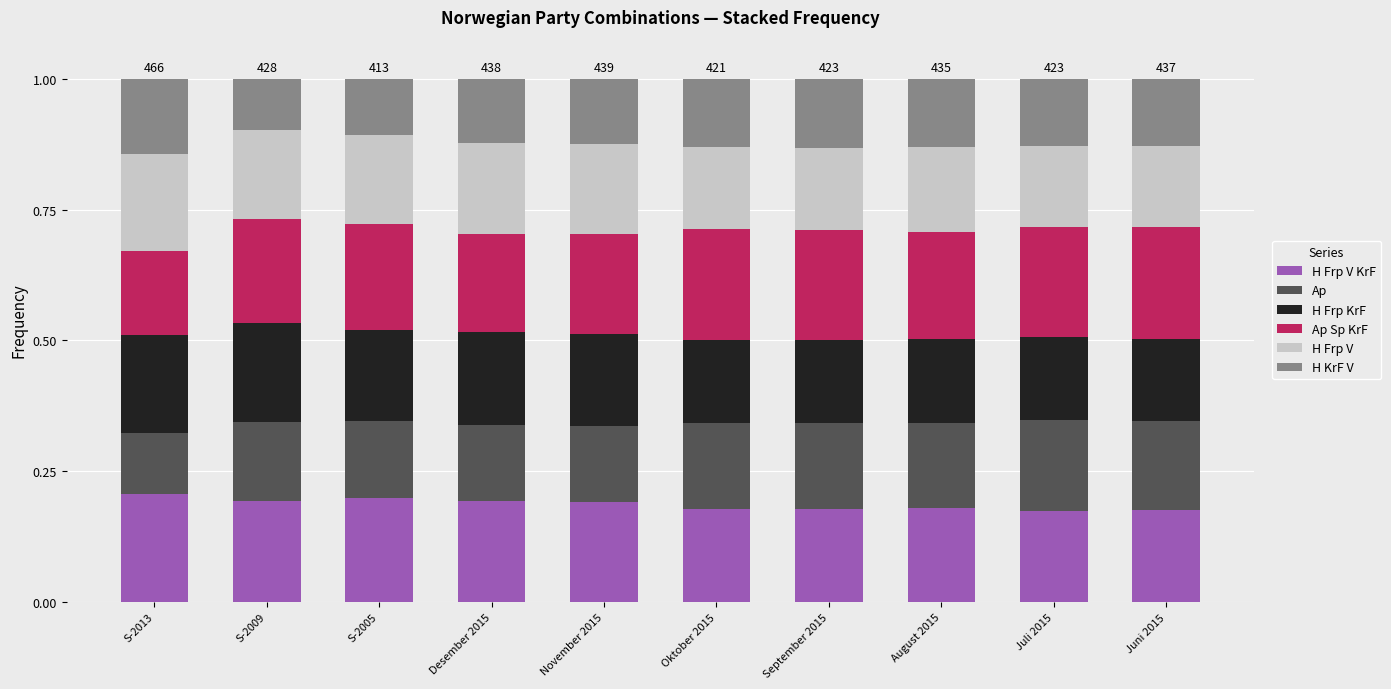

What is the total value across all series at Oktober 2015?

1.0